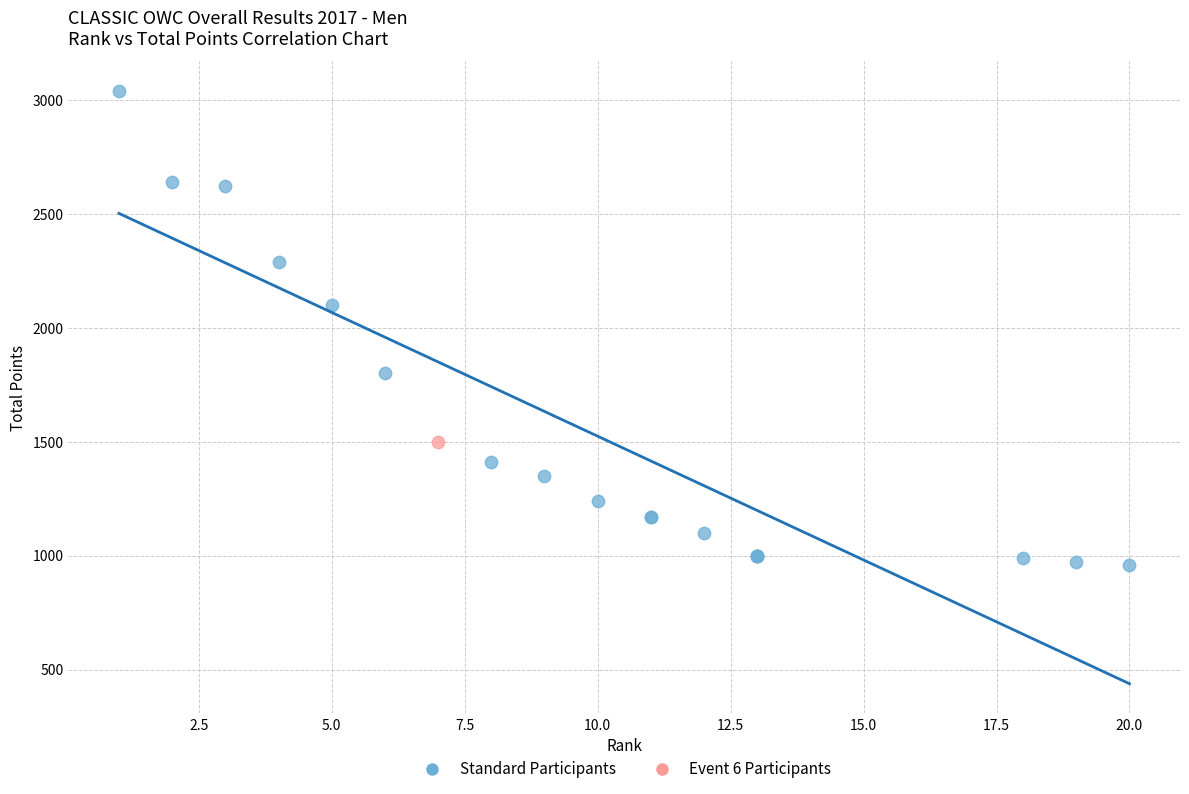

What are all the series names shown in the legend?

Standard Participants, Event 6 Participants